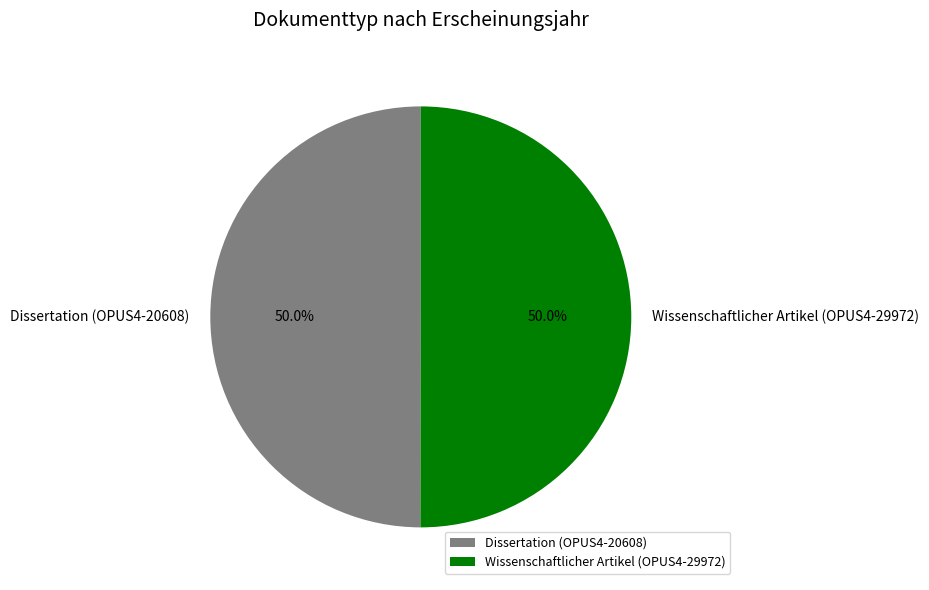

Combined, do Wissenschaftlicher Artikel (OPUS4-29972) and Dissertation (OPUS4-20608) account for over 50%?

Yes